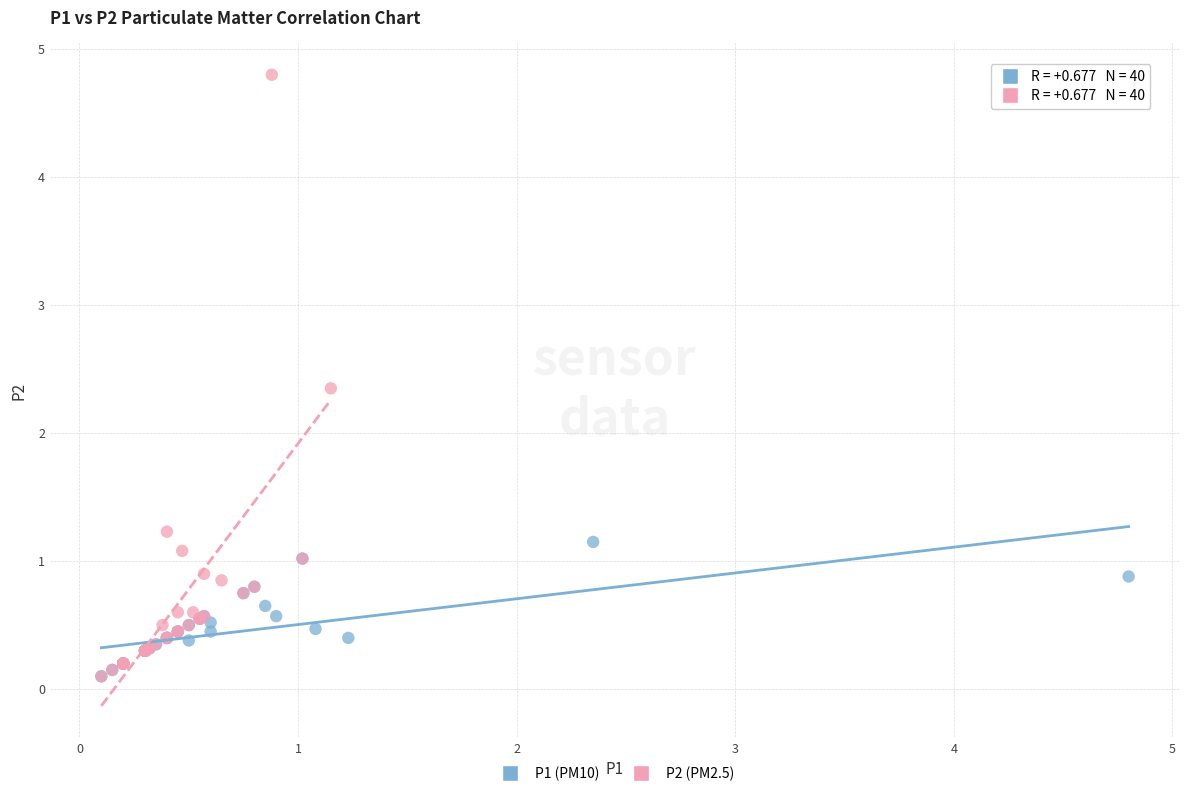

Which series contains the highest Y value?

P2 (PM2.5)